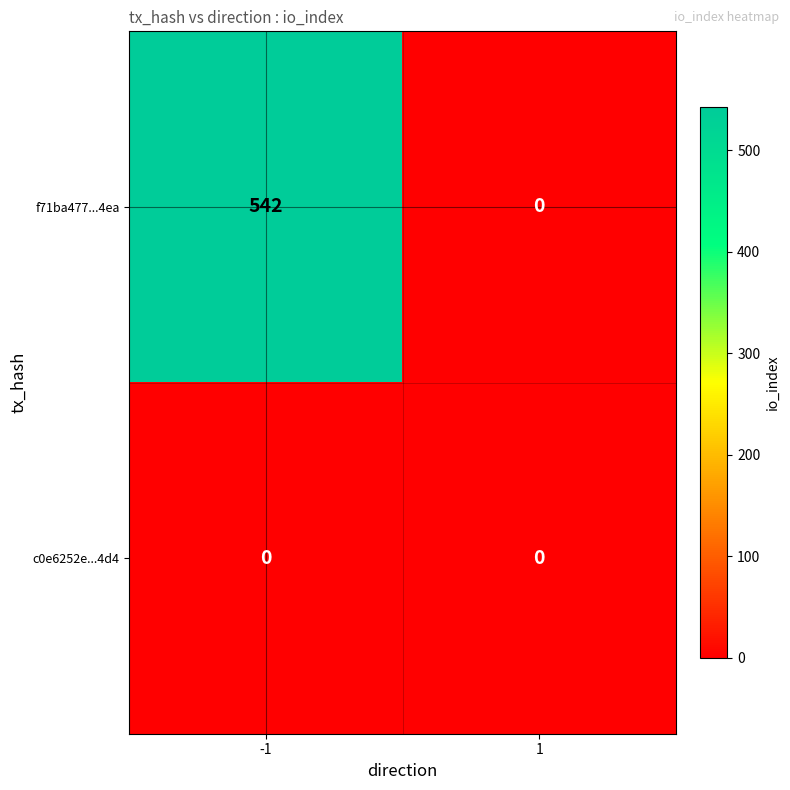

Between -1 and 1, which series saw the biggest shift?

f71ba477...4ea